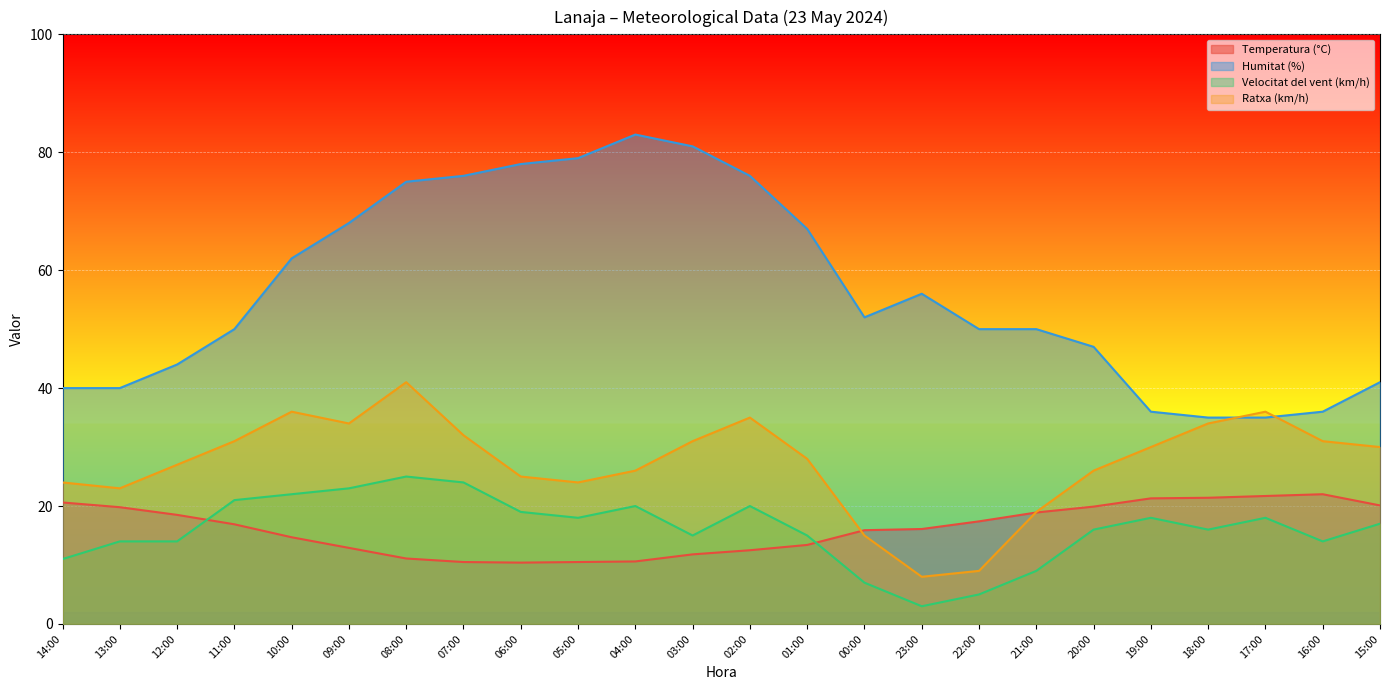

Reading left to right, extract all data points from this chart.

Temperatura (°C): 14:00=20.6	13:00=19.8	12:00=18.5	11:00=16.9	10:00=14.7	09:00=12.9	08:00=11.1	07:00=10.5	06:00=10.4	05:00=10.5	04:00=10.6	03:00=11.8	02:00=12.5	01:00=13.4	00:00=15.9	23:00=16.1	22:00=17.4	21:00=18.9	20:00=19.9	19:00=21.3	18:00=21.4	17:00=21.7	16:00=22.0	15:00=20.1
Humitat (%): 14:00=40.0	13:00=40.0	12:00=44.0	11:00=50.0	10:00=62.0	09:00=68.0	08:00=75.0	07:00=76.0	06:00=78.0	05:00=79.0	04:00=83.0	03:00=81.0	02:00=76.0	01:00=67.0	00:00=52.0	23:00=56.0	22:00=50.0	21:00=50.0	20:00=47.0	19:00=36.0	18:00=35.0	17:00=35.0	16:00=36.0	15:00=41.0
Velocitat del vent (km/h): 14:00=11.0	13:00=14.0	12:00=14.0	11:00=21.0	10:00=22.0	09:00=23.0	08:00=25.0	07:00=24.0	06:00=19.0	05:00=18.0	04:00=20.0	03:00=15.0	02:00=20.0	01:00=15.0	00:00=7.0	23:00=3.0	22:00=5.0	21:00=9.0	20:00=16.0	19:00=18.0	18:00=16.0	17:00=18.0	16:00=14.0	15:00=17.0
Ratxa (km/h): 14:00=24.0	13:00=23.0	12:00=27.0	11:00=31.0	10:00=36.0	09:00=34.0	08:00=41.0	07:00=32.0	06:00=25.0	05:00=24.0	04:00=26.0	03:00=31.0	02:00=35.0	01:00=28.0	00:00=15.0	23:00=8.0	22:00=9.0	21:00=19.0	20:00=26.0	19:00=30.0	18:00=34.0	17:00=36.0	16:00=31.0	15:00=30.0